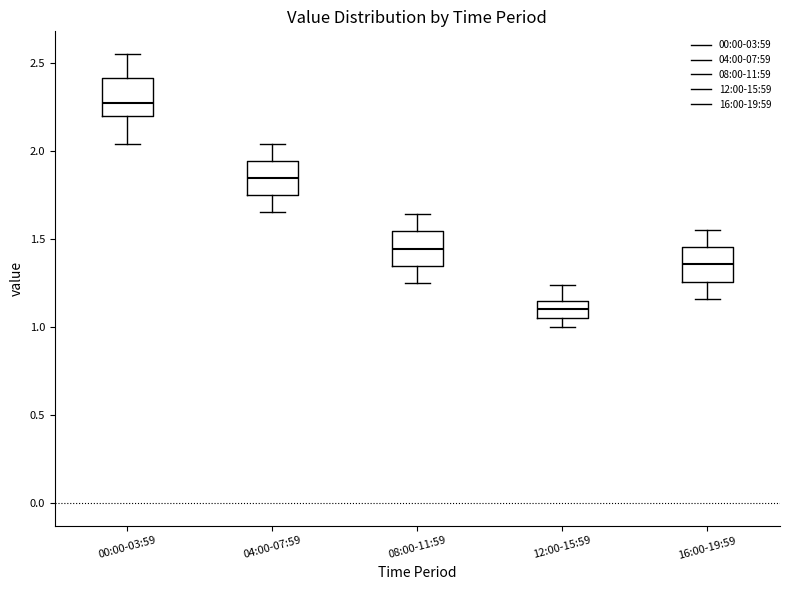

Which box's median line is the lowest?

12:00-15:59